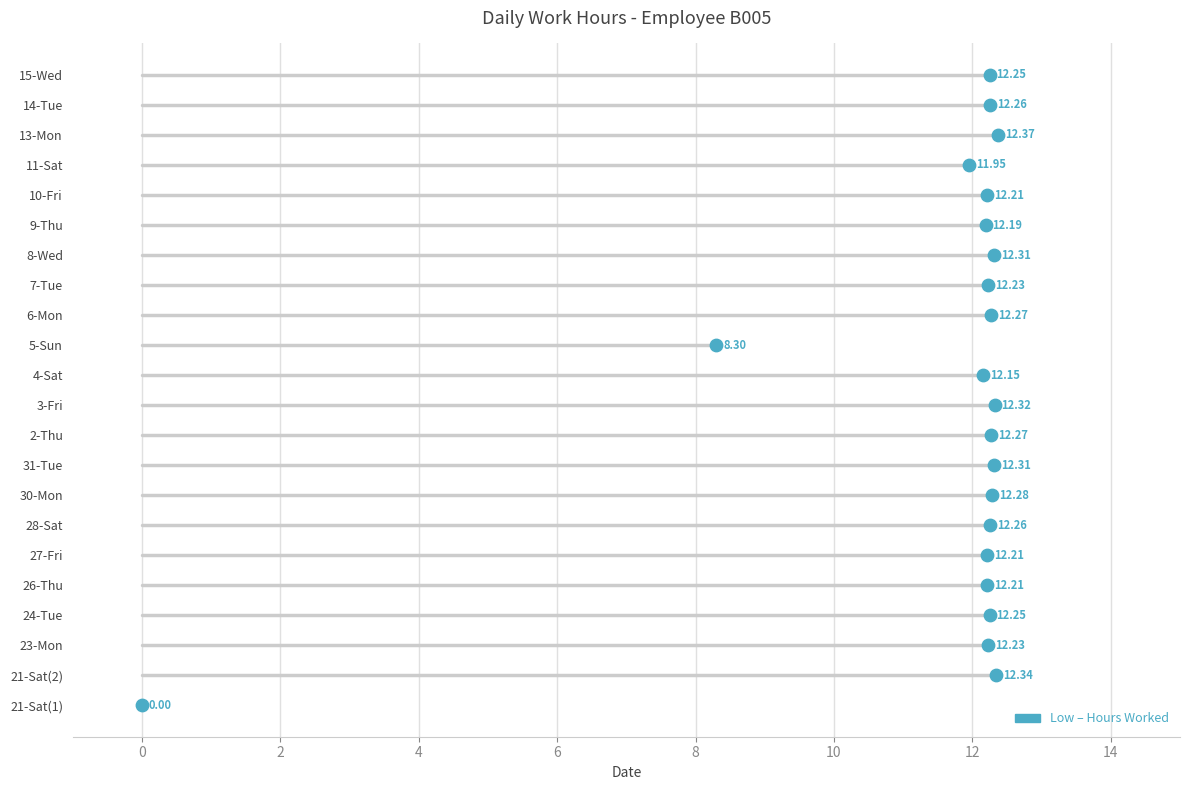

What is the change in value from 10-Fri to 11-Sat?

-0.3